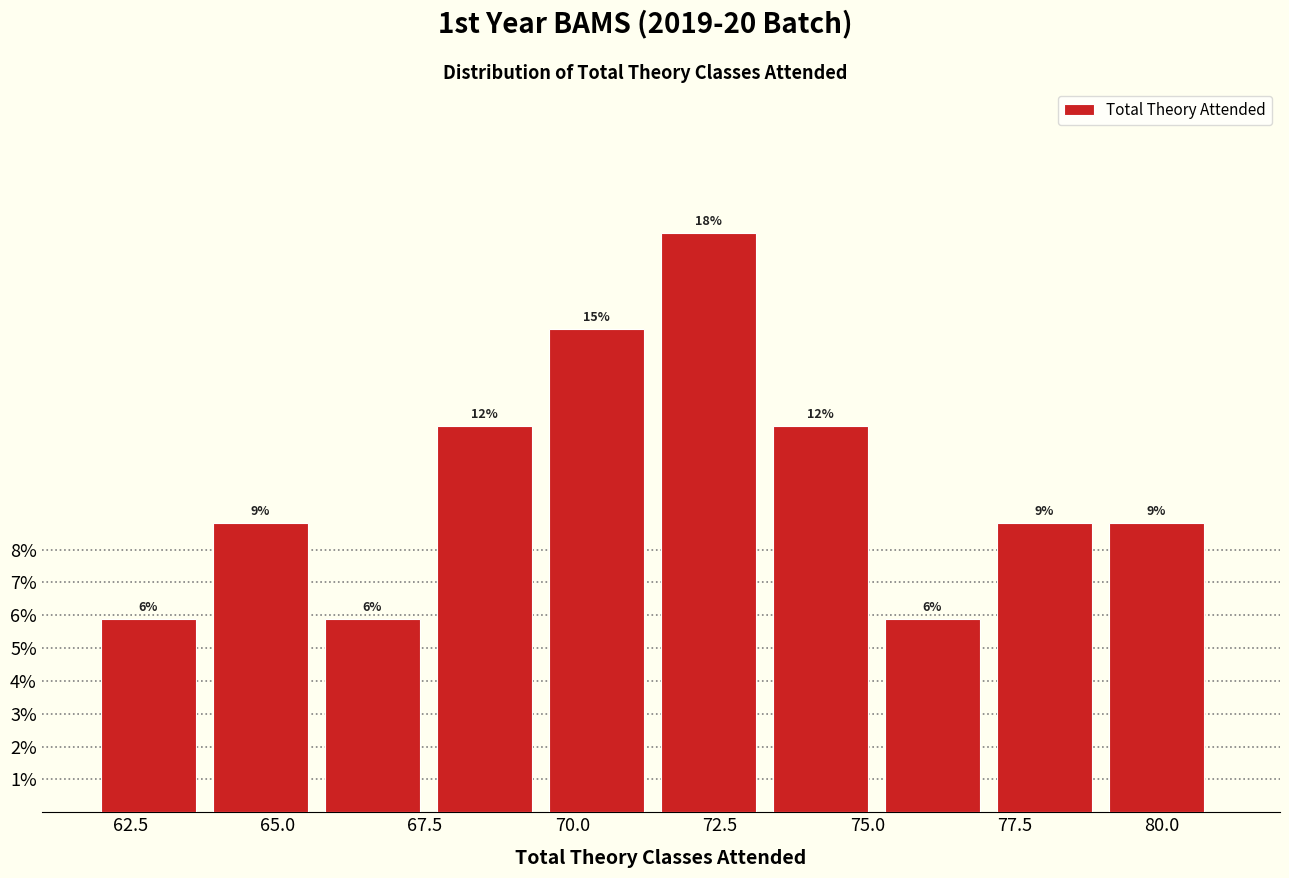

Read against the x-axis, roughly where is the centre of the tallest bar?

72.5